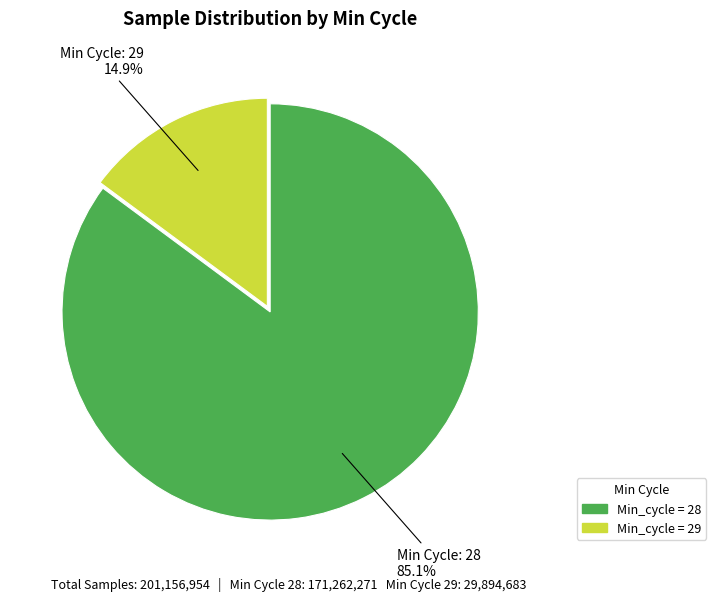

To the nearest percent, what is the average slice percentage?

50%